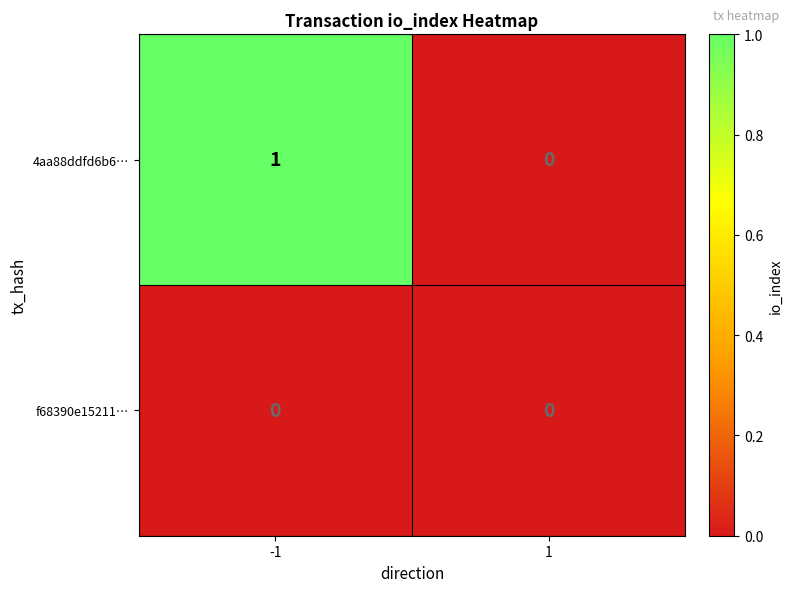

At which category does the chart reach its peak across all series?

-1